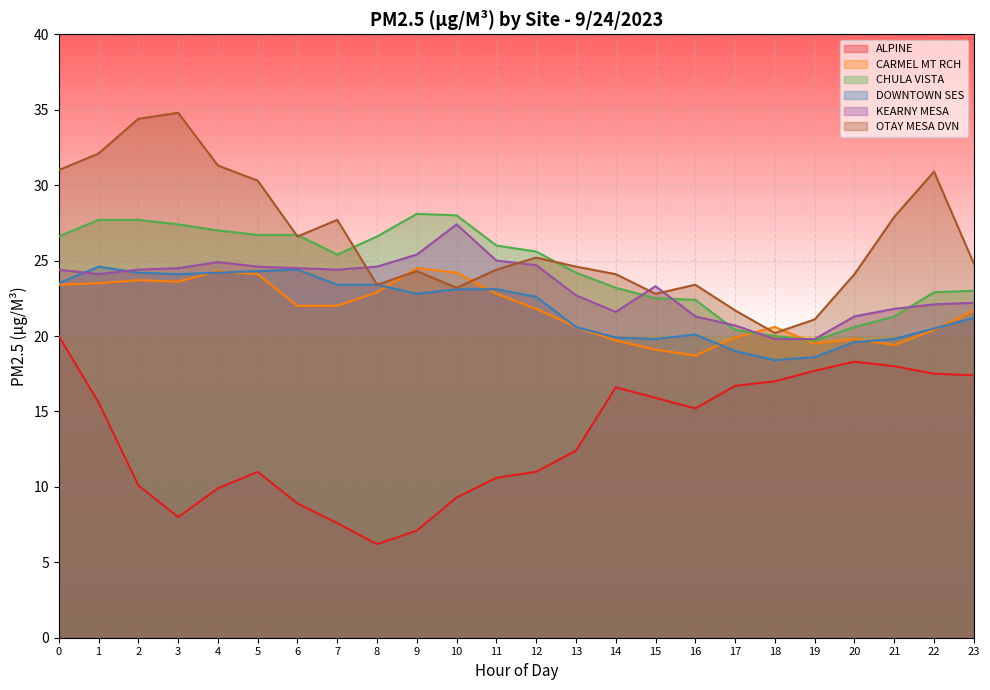

What is the total value across all series at 21?

128.2